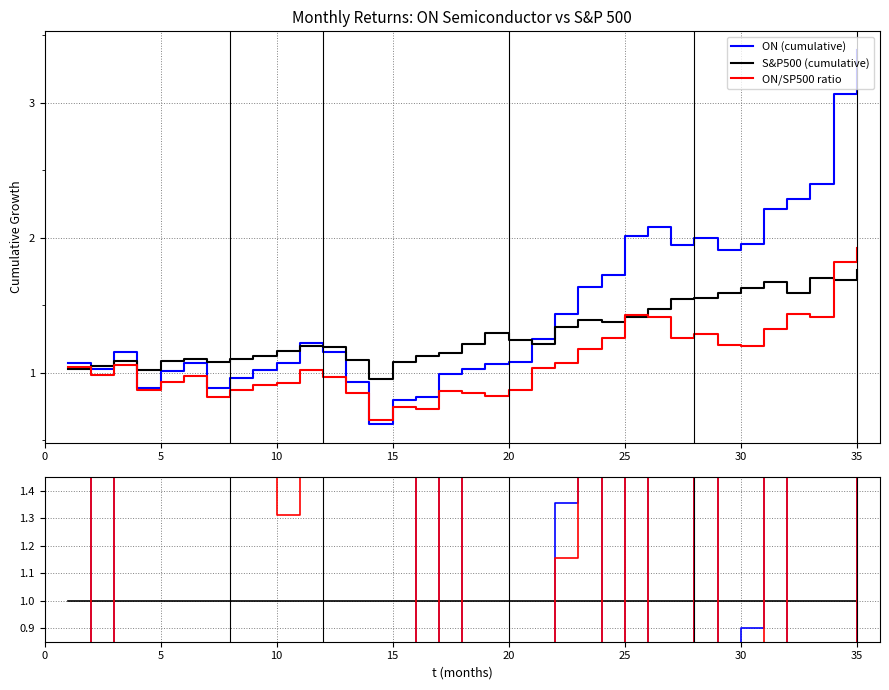

Does the chart have visible grid lines?

Yes